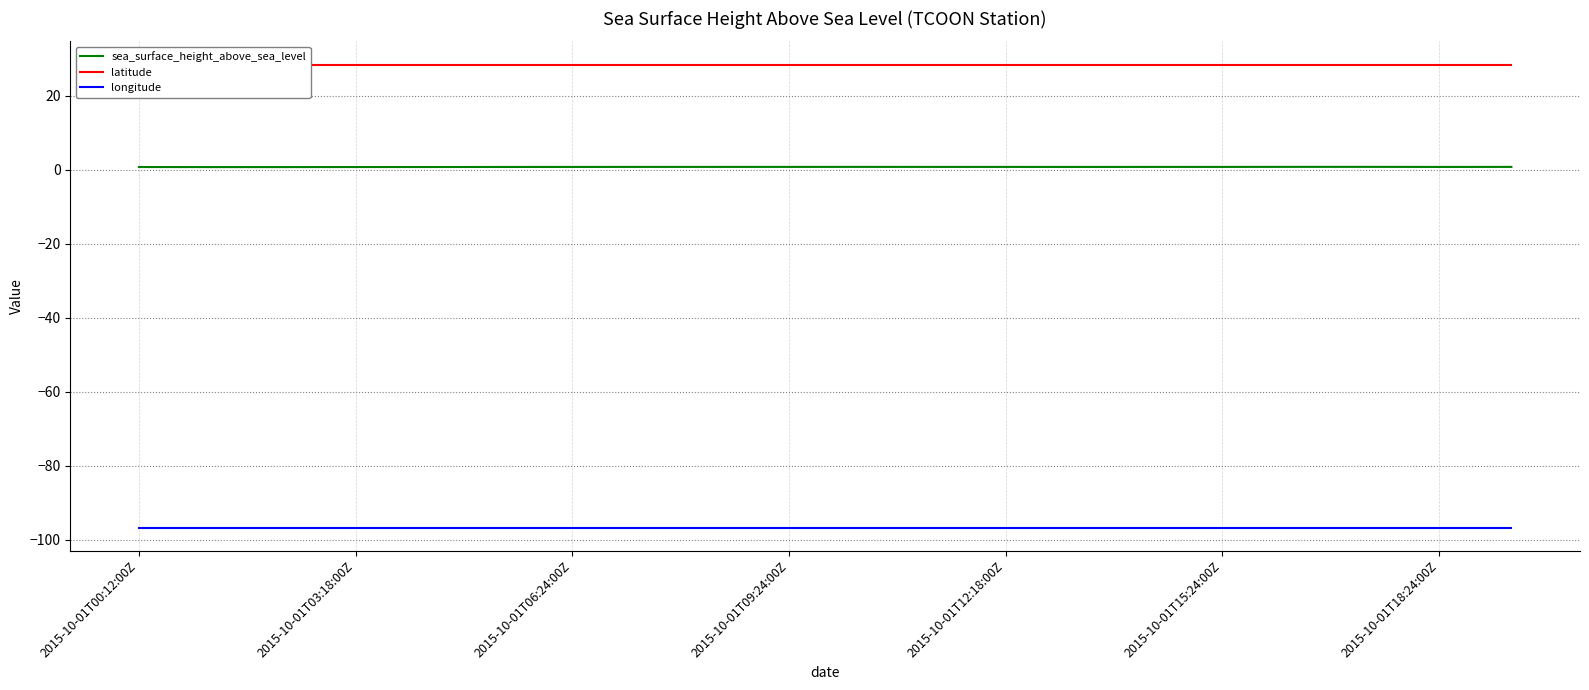

Which category has the lowest value across all series?

2015-10-01T00:12:00Z